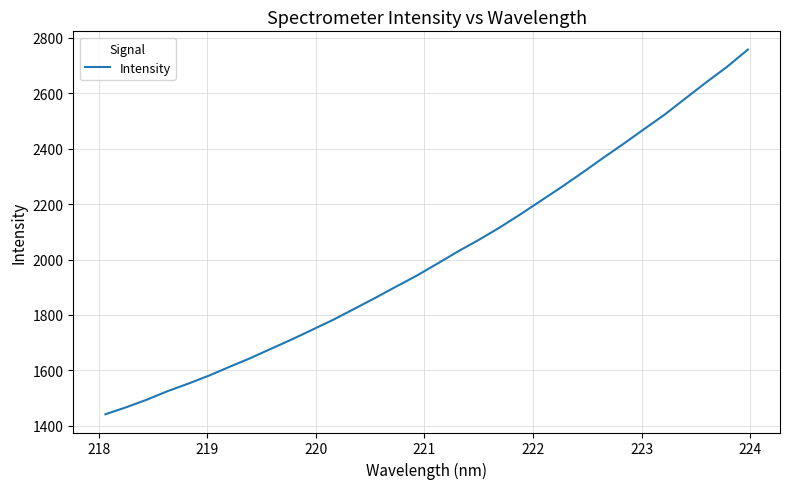

What is the difference between the maximum and minimum values?

1315.3